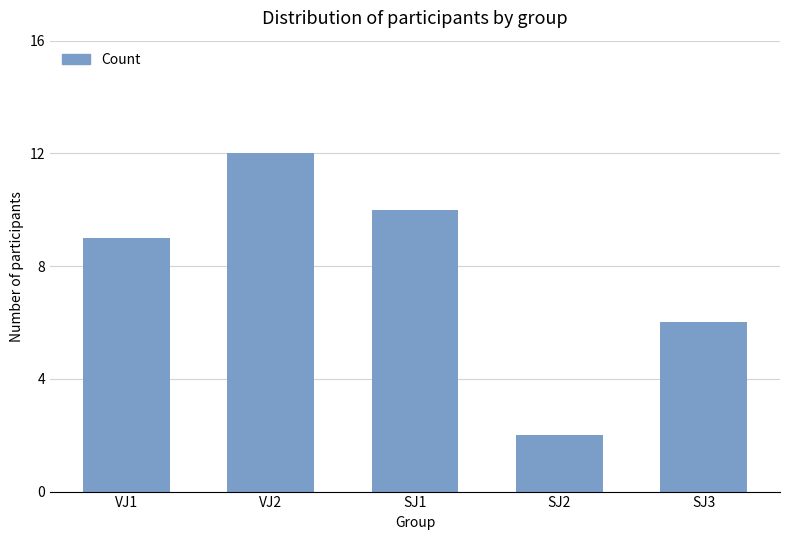

What position from the right is SJ3?

1